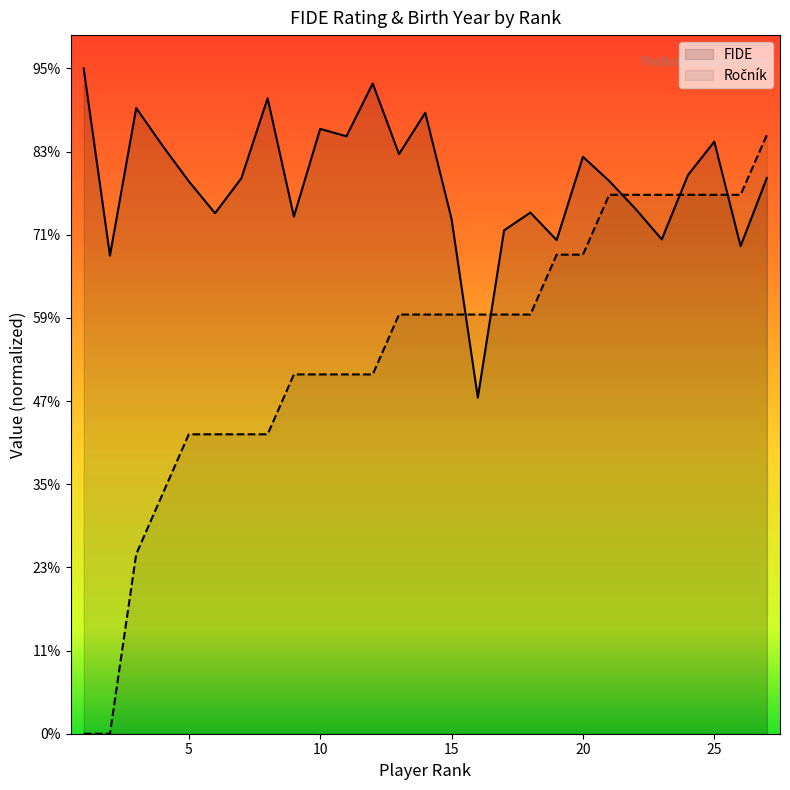

How many interior local peaks does the FIDE series have?

8